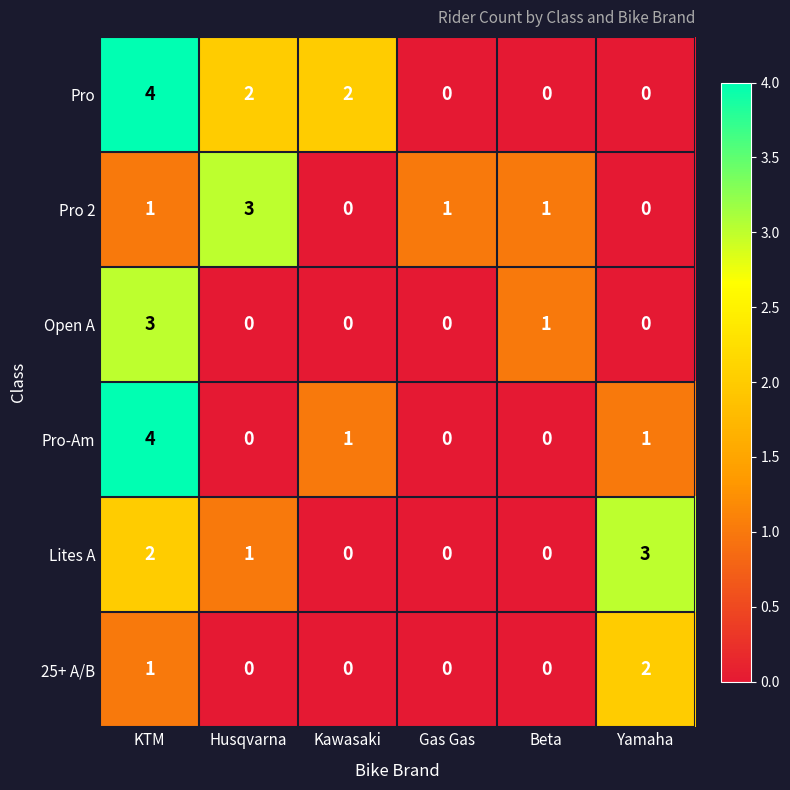

What is the difference between the maximum and second lowest values in the Open A series?

3